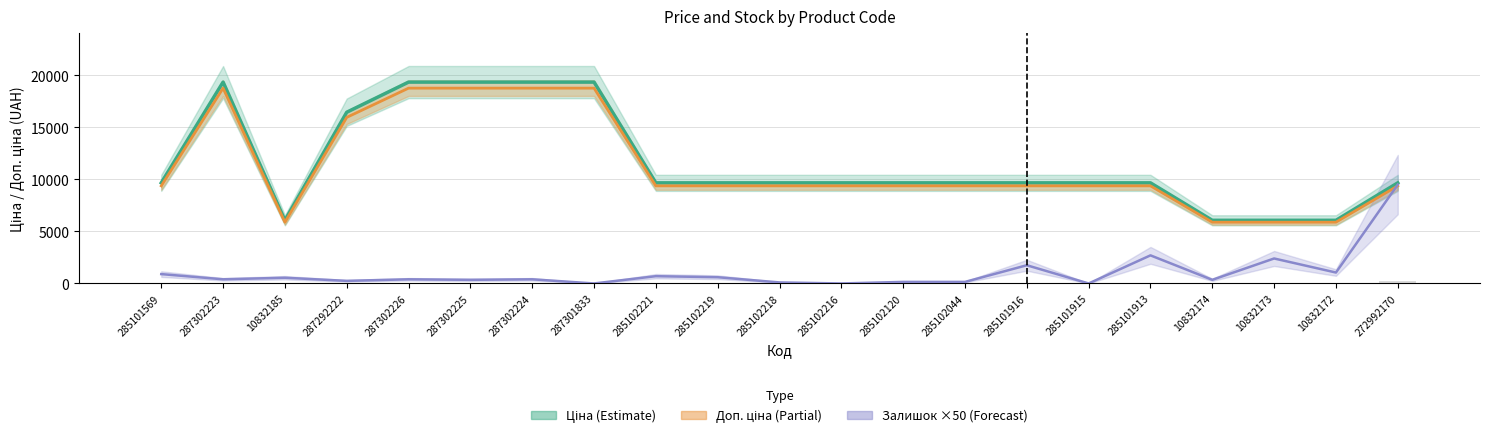

What is the sum of the Залишок ×50 (Forecast) values at 287302226 and 285101915?

400.0